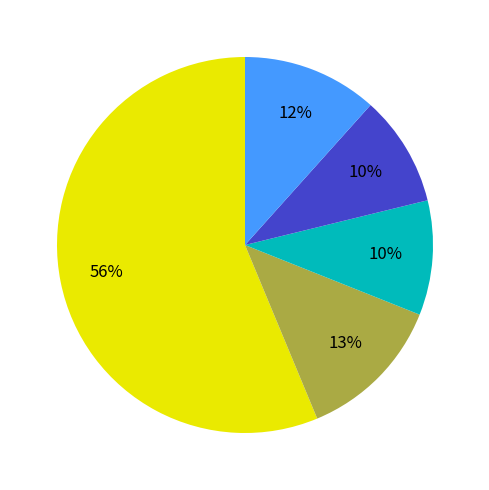

Is there a majority slice in this chart?

Yes